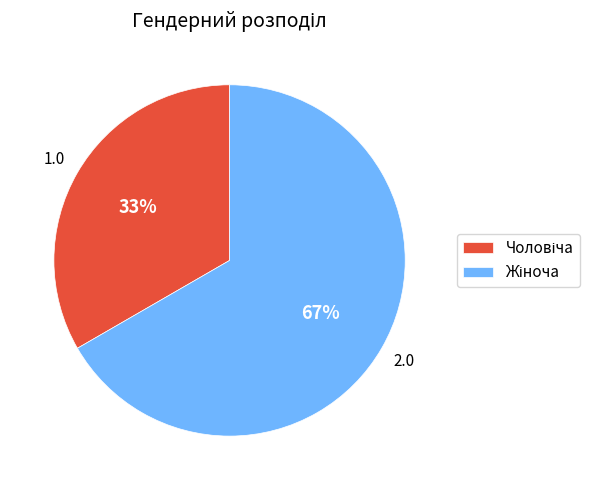

To the nearest percent, what is the average slice percentage?

50%